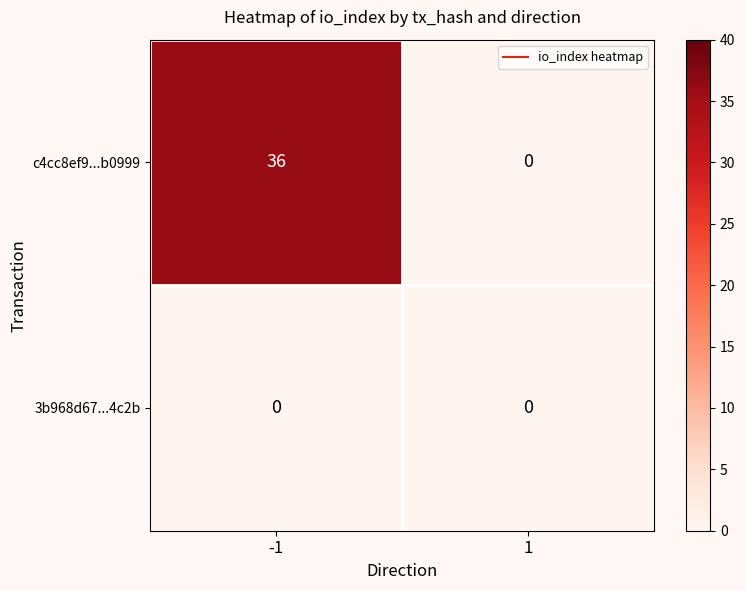

What is the total value across all series at -1?

36